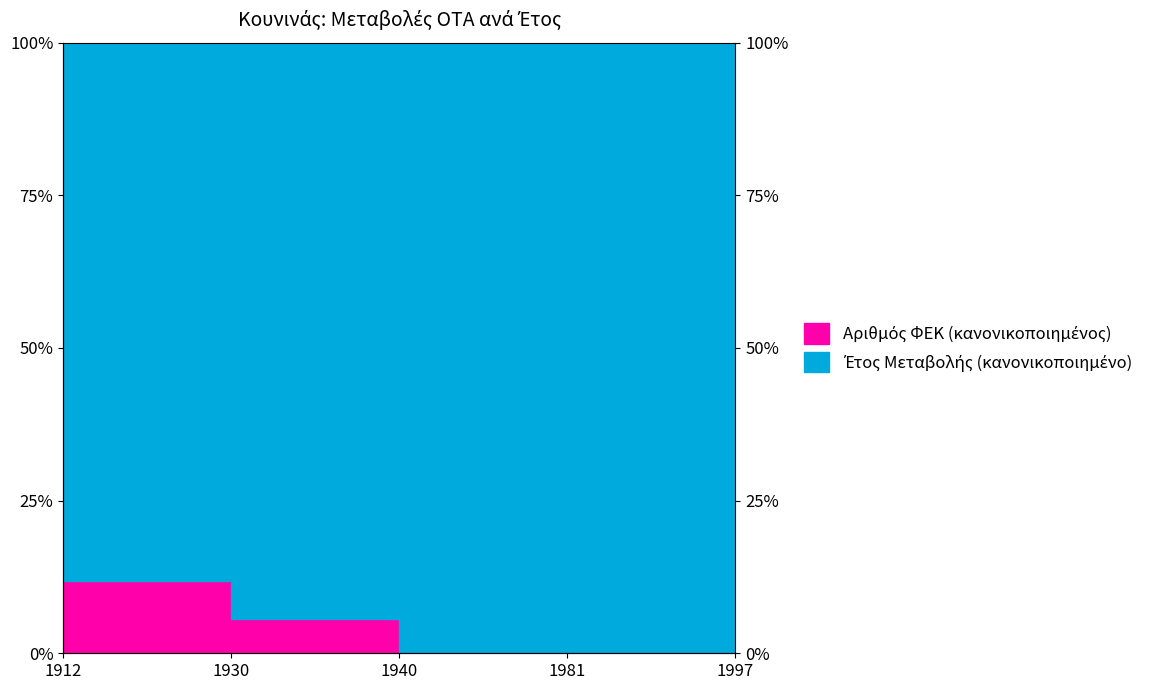

Reading left to right, extract all data points from this chart.

1912=11.8	1930=5.6	1940=0.0	1981=0.0	1997=10.9